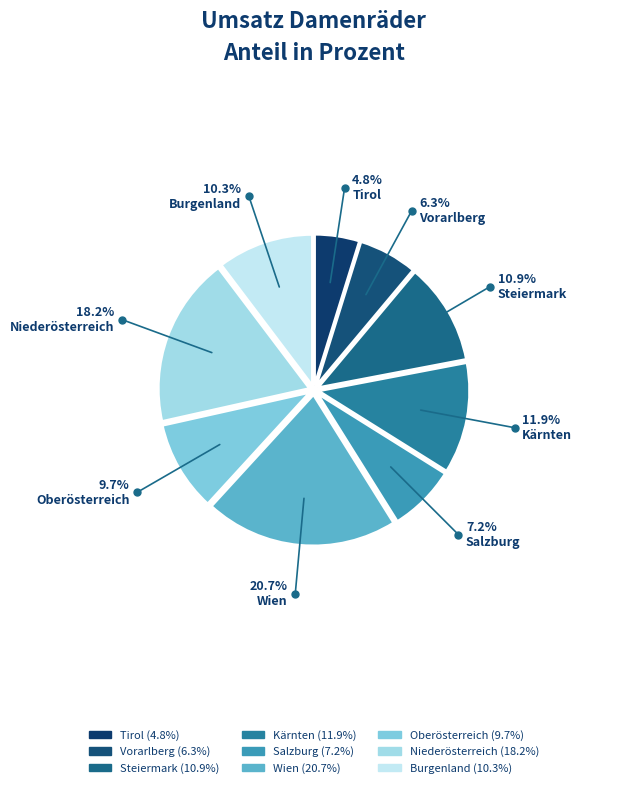

To the nearest percent, what percentage of the pie is Niederösterreich?

18%